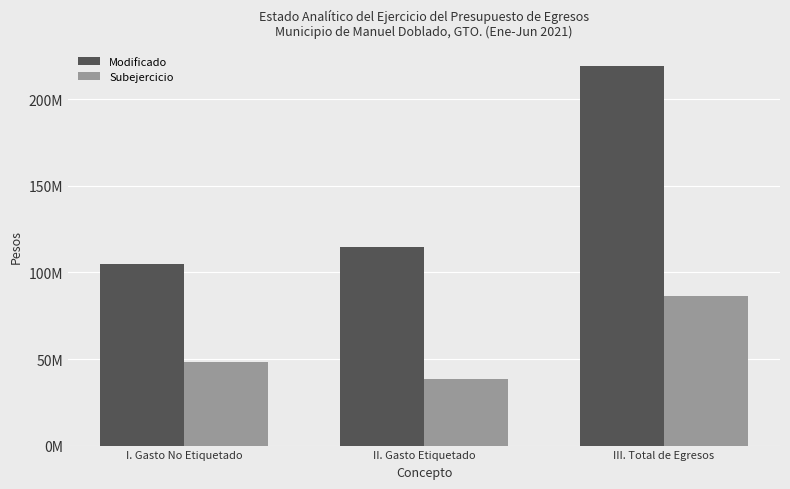

The Subejercicio series shows 37055677.0 at III. Total de Egresos. True or false?

False